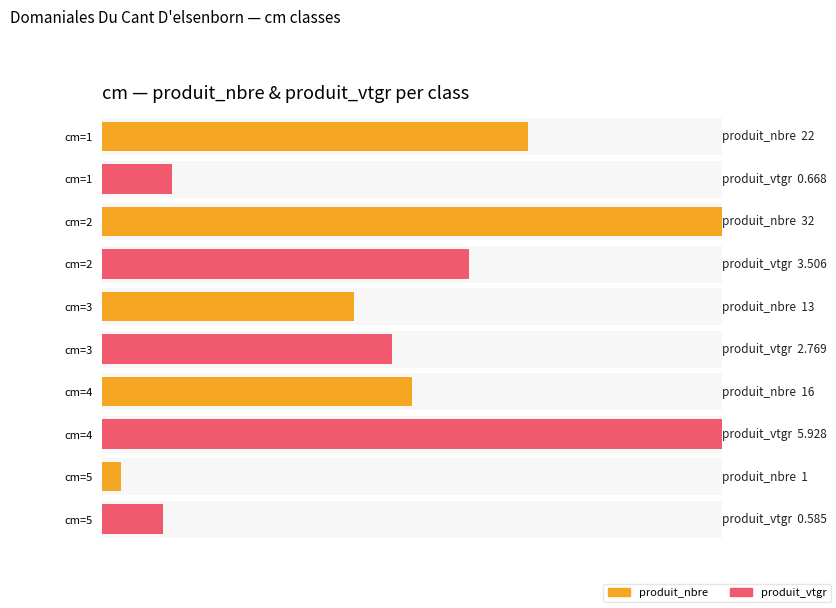

Which category has the highest value in the produit_vtgr series?

4